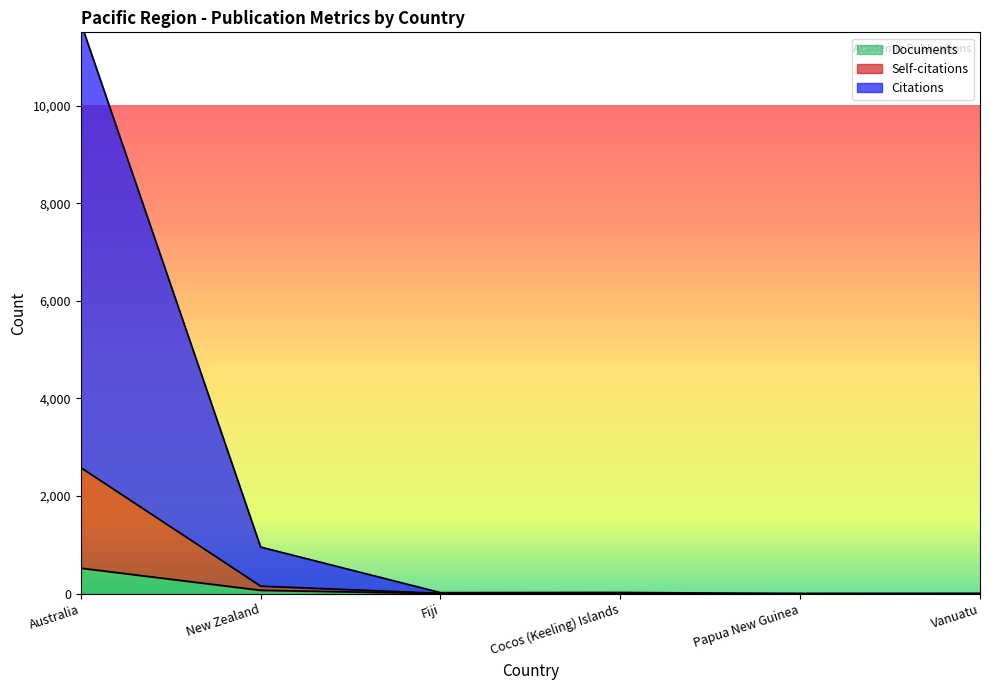

Count the number of data series in this chart.

3